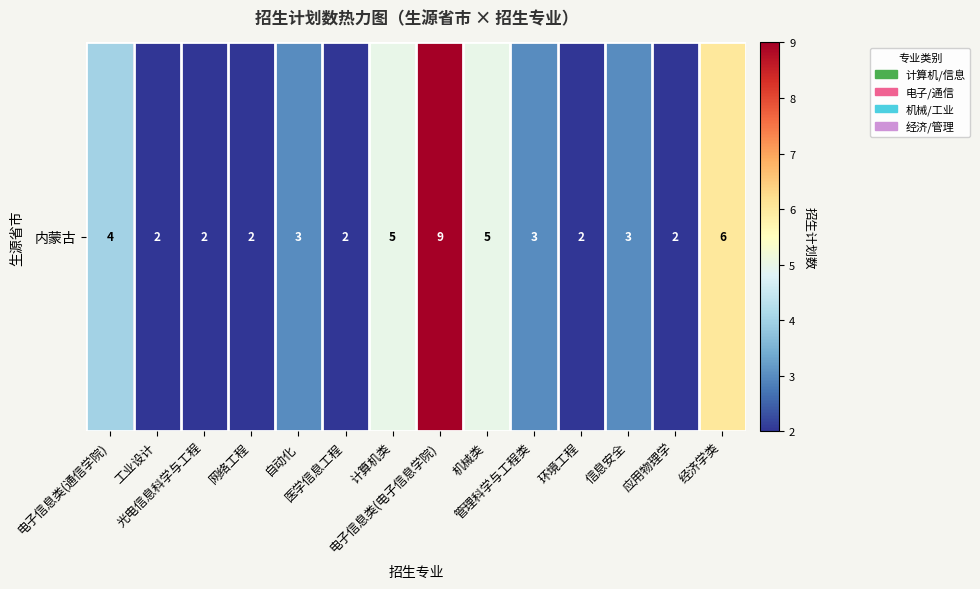

Which category has the lowest value across all series?

工业设计